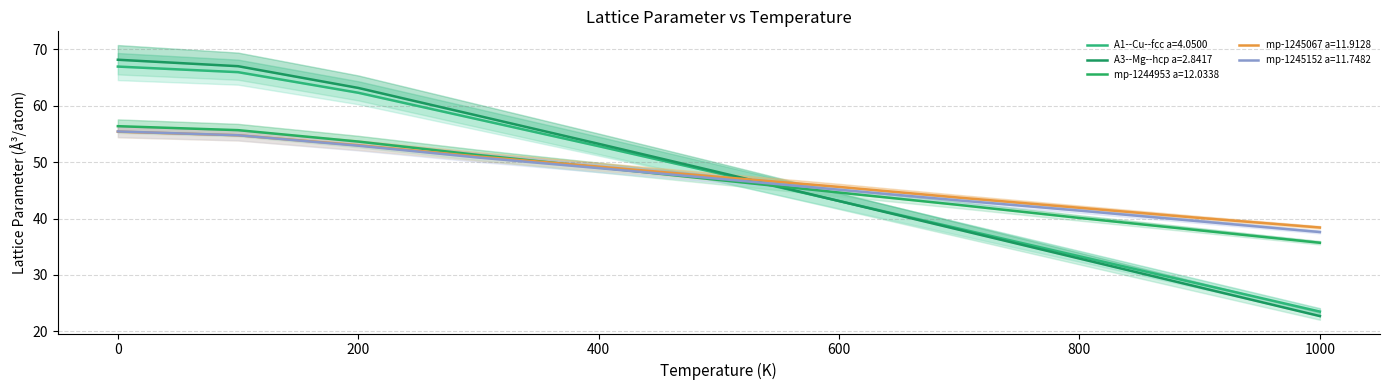

Which category has the lowest value across all series?

1000